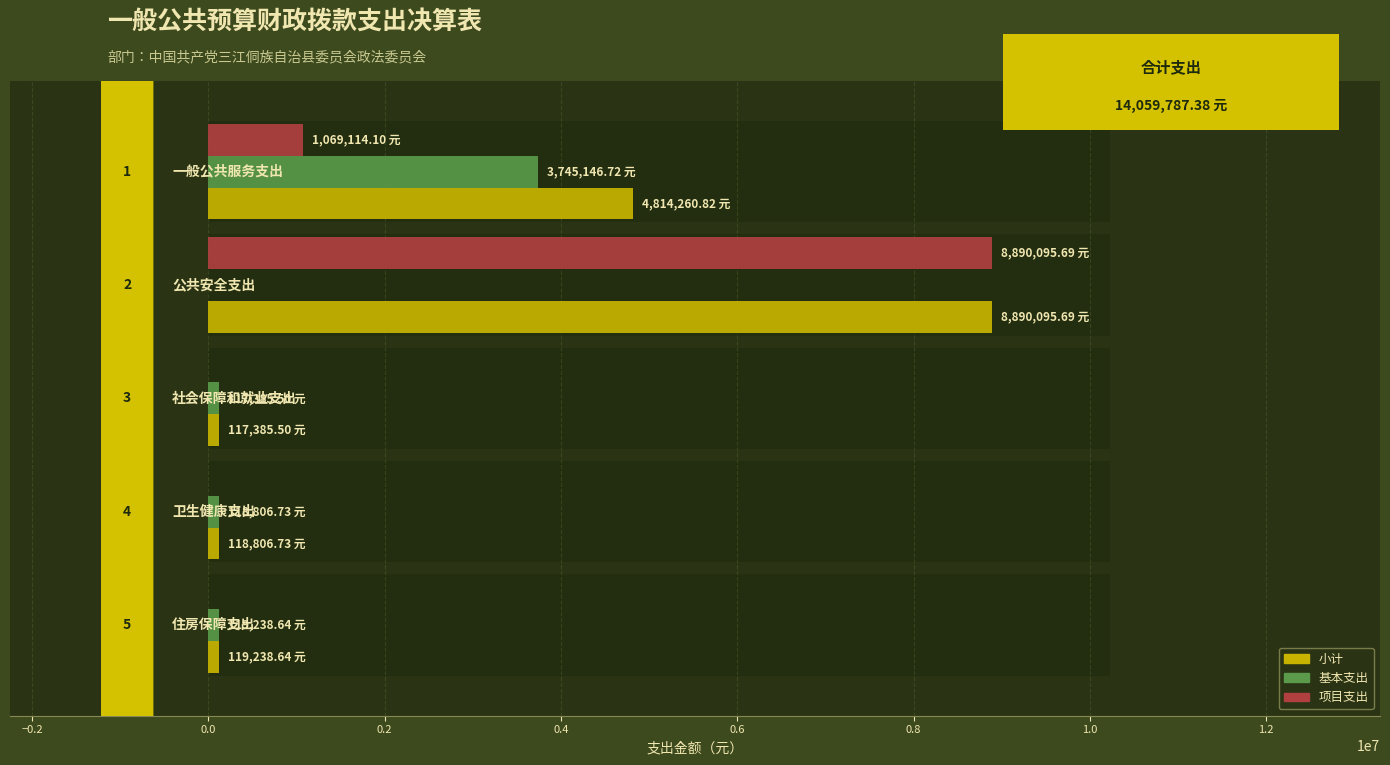

Reading left to right, list all the values displayed in this chart.

小计: −0.4=4814260.8	−0.2=8890095.7	0.0=117385.5	0.2=118806.7	0.4=119238.6
基本支出: −0.4=3745146.7	−0.2=0.0	0.0=117385.5	0.2=118806.7	0.4=119238.6
项目支出: −0.4=1069114.1	−0.2=8890095.7	0.0=0.0	0.2=0.0	0.4=0.0